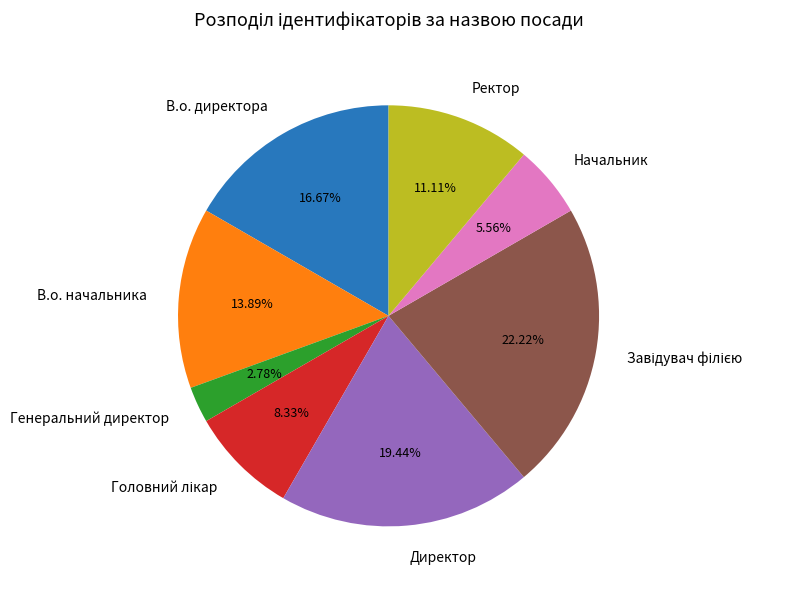

Does Генеральний директор account for over 50% of the chart?

No